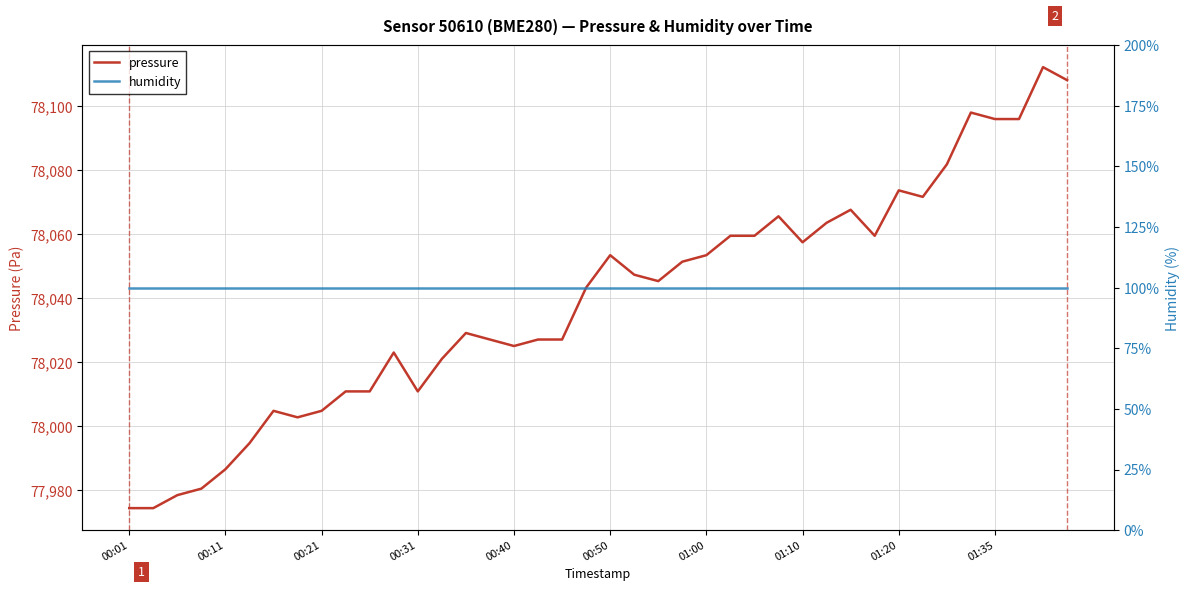

Which category has the highest value in the humidity series?

00:01